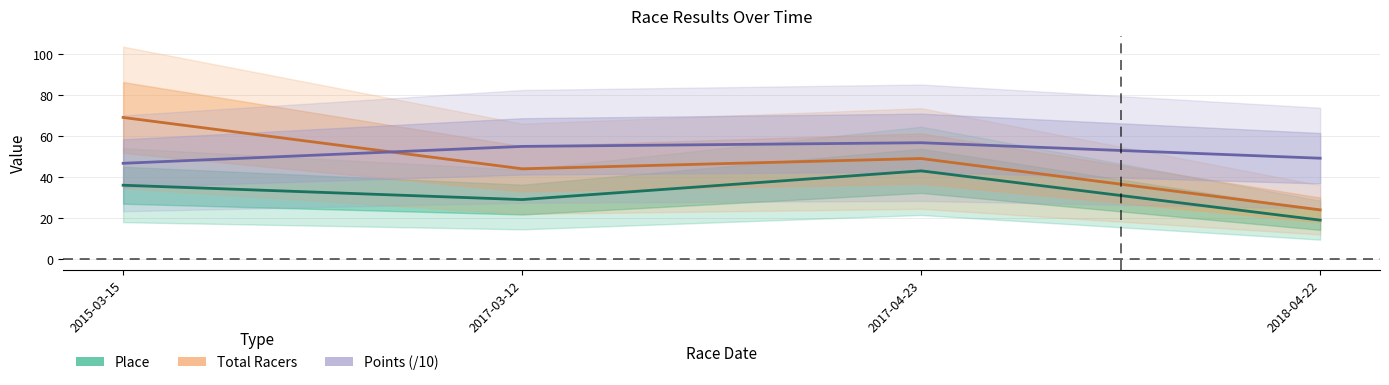

In Total Racers, how many points are higher than both neighbors (excluding endpoints)?

1